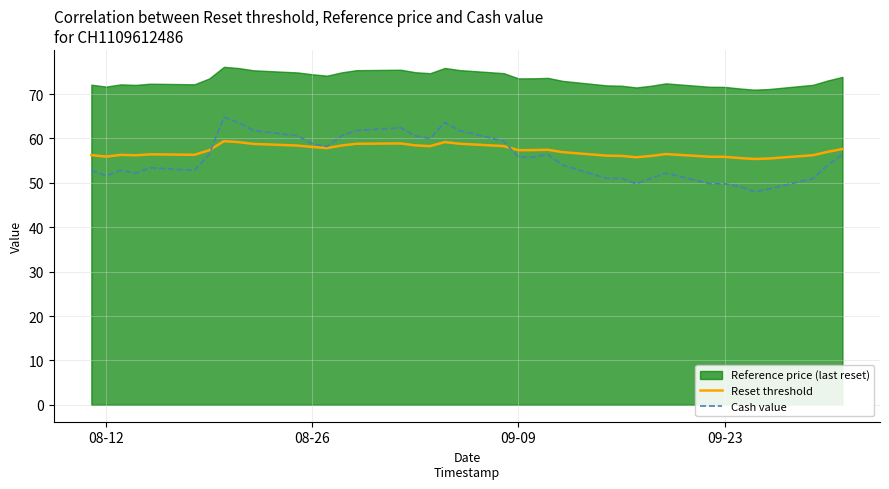

How many lines are shown in the chart?

2